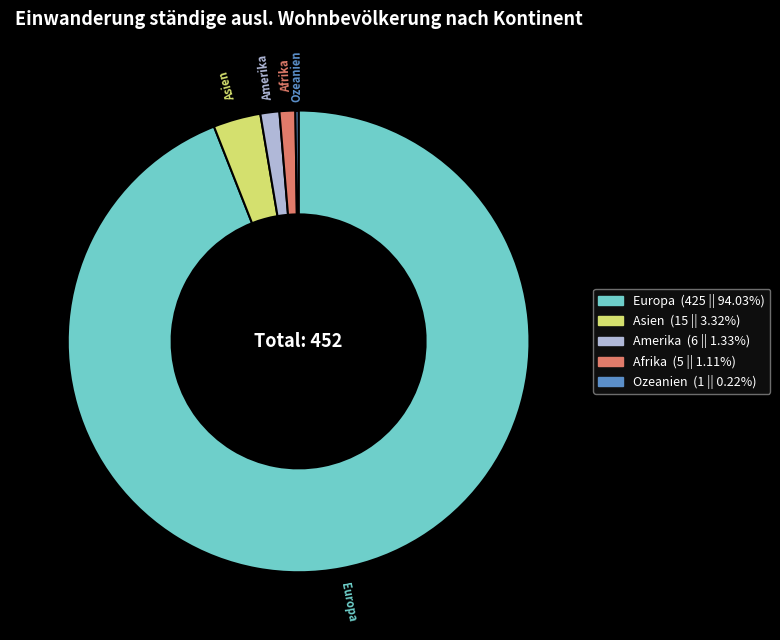

Does any single category account for the majority?

Yes